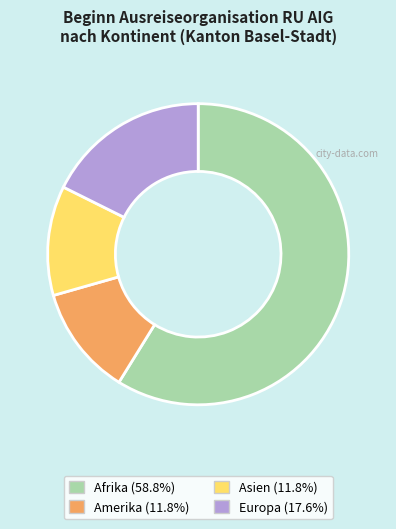

How many slices are in this pie chart?

4